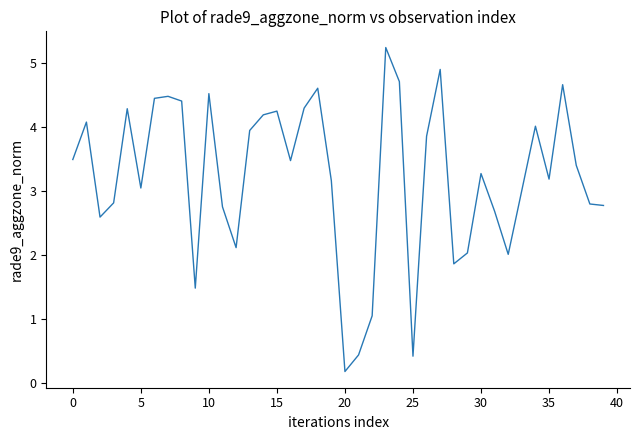

What is the greatest value displayed?

5.2